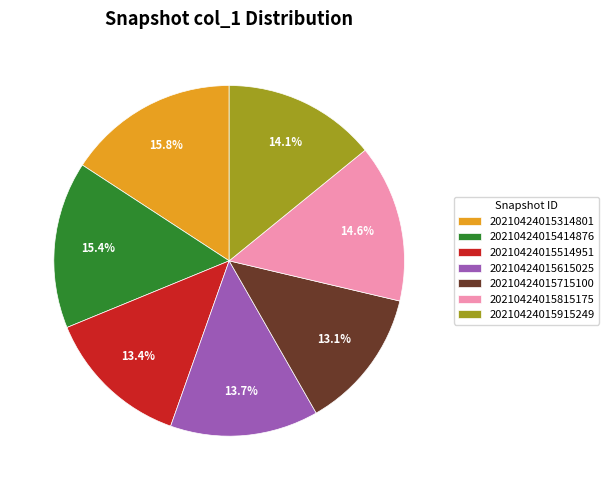

What is the total percentage of 20210424015915249 and 20210424015615025?

27.8%